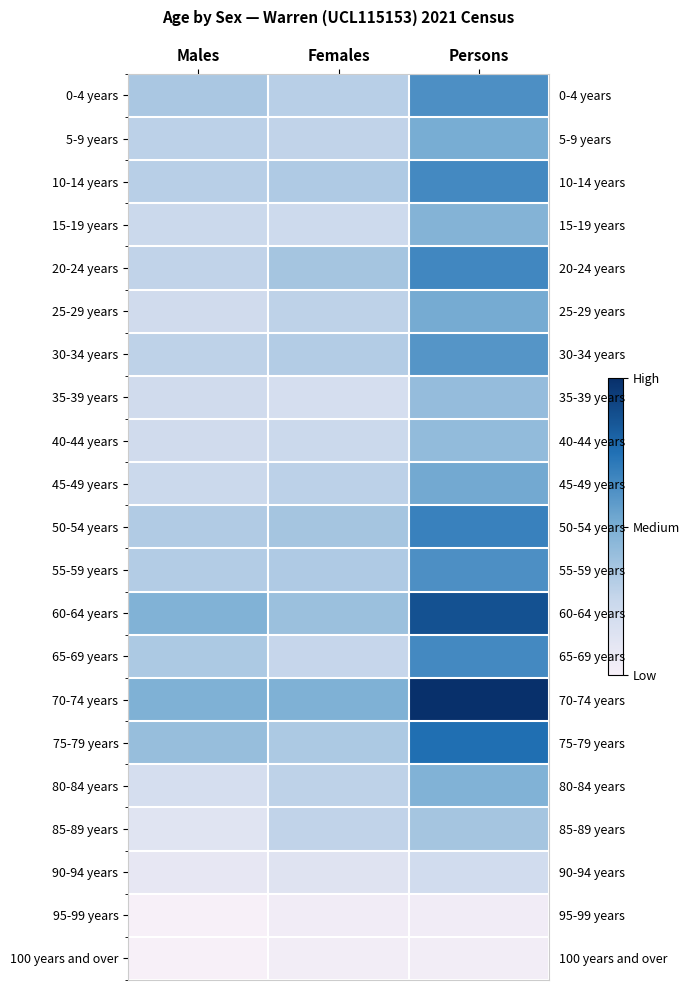

At which label does 30-34 years first exceed 39?

Persons